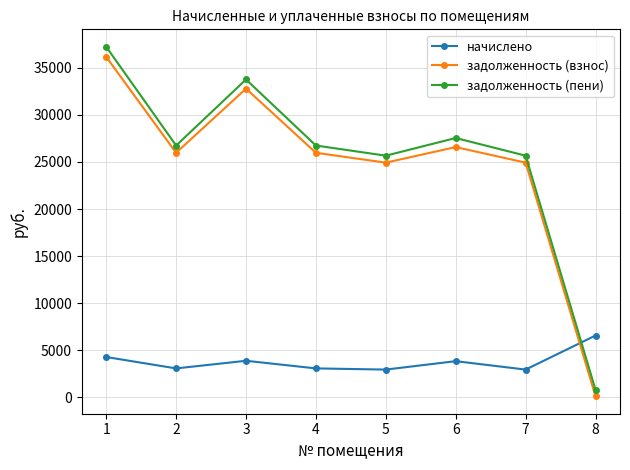

Between which two adjacent categories do задолженность (взнос) and начислено first intersect?

7 and 8